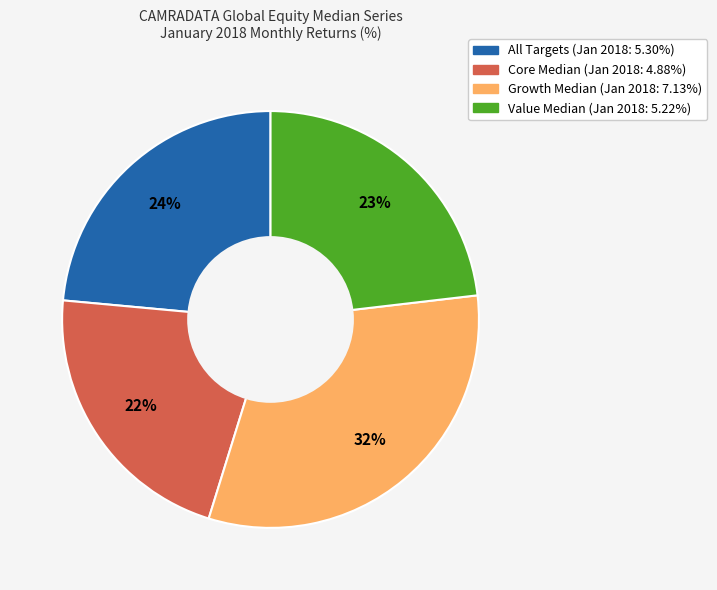

What is the ratio of the value at Growth Median to the value at Value Median?

1.4